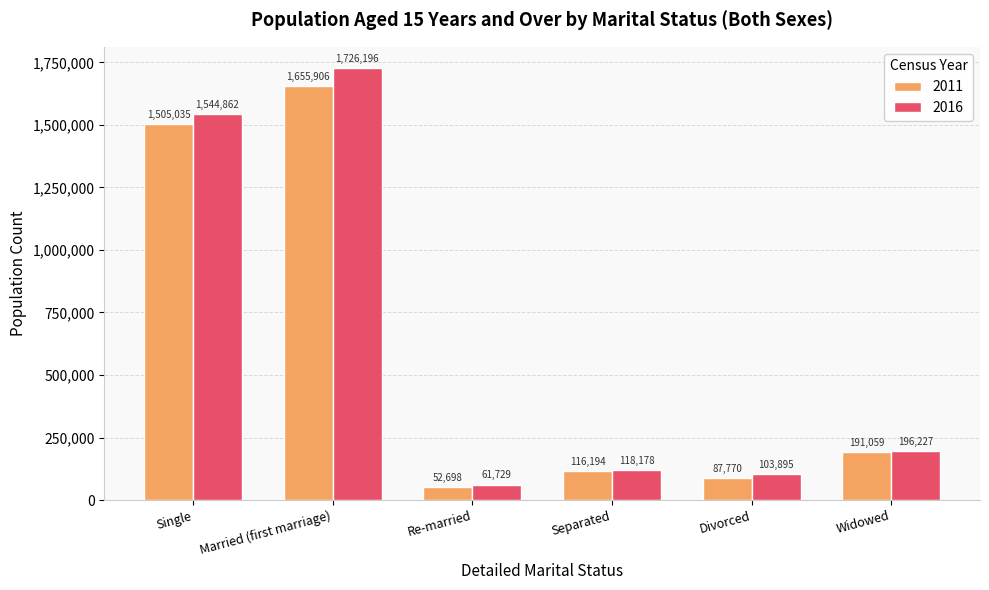

Rank the categories by 2016 value from highest to lowest.

Married (first marriage), Single, Widowed, Separated, Divorced, Re-married